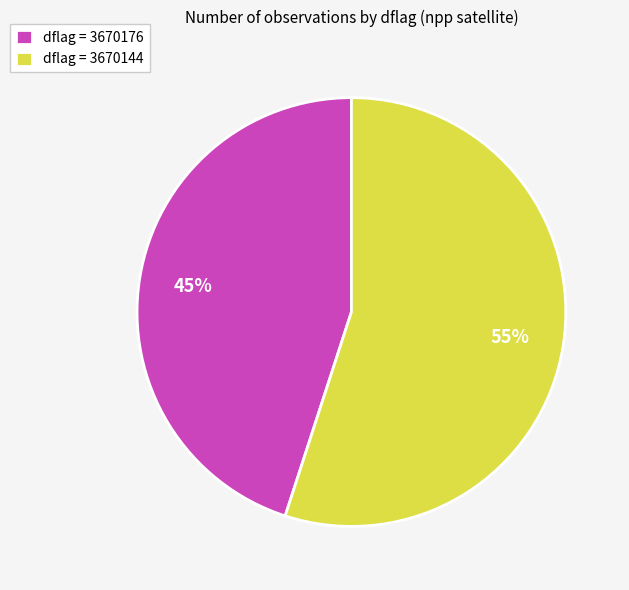

Rank the categories by value from highest to lowest.

dflag = 3670144, dflag = 3670176